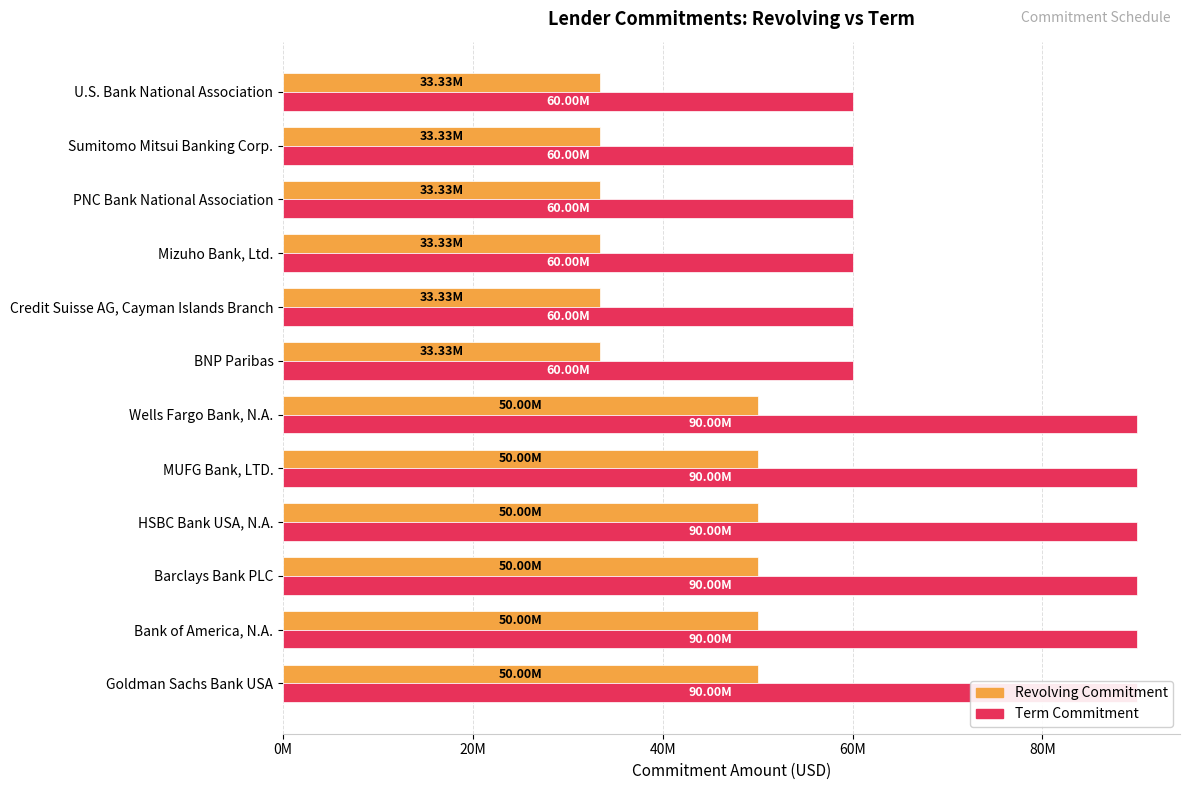

What is the minimum value for Revolving Commitment?

33333333.3